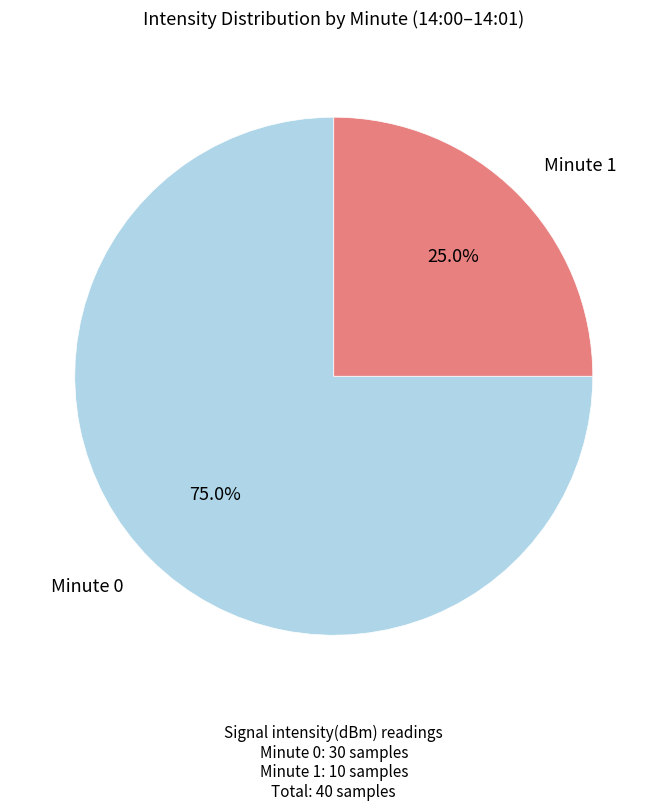

Is there a majority slice in this chart?

Yes